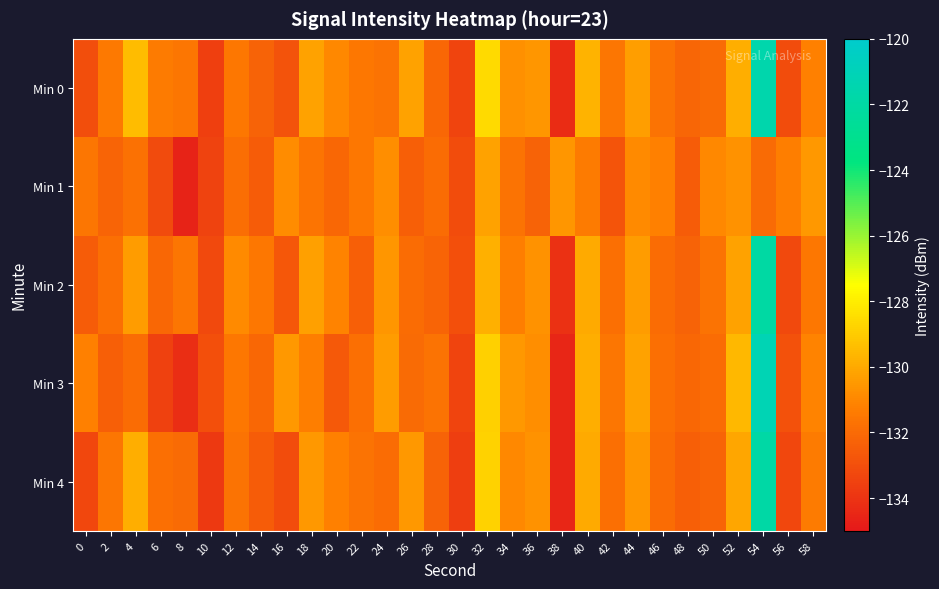

Reading left to right, extract all data points from this chart.

Min 0: 0=-133.0	2=-131.4	4=-129.4	6=-131.4	8=-131.6	10=-133.6	12=-131.5	14=-132.3	16=-132.9	18=-130.2	20=-131.0	22=-131.5	24=-131.7	26=-130.2	28=-132.1	30=-133.4	32=-128.6	34=-130.8	36=-130.6	38=-134.3	40=-129.7	42=-131.6	44=-130.3	46=-131.7	48=-132.2	50=-132.0	52=-129.9	54=-121.5	56=-133.1	58=-131.2
Min 1: 0=-131.6	2=-132.2	4=-131.7	6=-133.2	8=-134.6	10=-133.4	12=-131.9	14=-132.5	16=-130.9	18=-131.6	20=-132.1	22=-131.5	24=-130.8	26=-132.4	28=-131.9	30=-133.1	32=-130.2	34=-131.7	36=-132.3	38=-130.6	40=-131.4	42=-132.8	44=-130.9	46=-131.2	48=-132.5	50=-131.0	52=-130.7	54=-132.0	56=-131.3	58=-130.5
Min 2: 0=-132.5	2=-131.8	4=-130.4	6=-132.1	8=-131.6	10=-133.2	12=-130.9	14=-131.5	16=-132.7	18=-130.3	20=-131.1	22=-132.4	24=-130.6	26=-131.9	28=-132.2	30=-133.0	32=-129.8	34=-131.3	36=-130.7	38=-134.1	40=-130.0	42=-131.8	44=-130.4	46=-131.9	48=-132.3	50=-131.7	52=-130.2	54=-122.0	56=-133.2	58=-131.5
Min 3: 0=-131.2	2=-132.4	4=-131.9	6=-133.5	8=-134.2	10=-133.0	12=-131.5	14=-132.1	16=-130.5	18=-131.3	20=-132.6	22=-131.8	24=-130.4	26=-132.0	28=-131.7	30=-133.4	32=-128.9	34=-130.5	36=-130.8	38=-134.5	40=-129.9	42=-131.6	44=-130.2	46=-131.8	48=-132.1	50=-131.9	52=-129.6	54=-121.2	56=-132.9	58=-131.1
Min 4: 0=-133.3	2=-131.6	4=-129.9	6=-131.8	8=-132.0	10=-133.8	12=-131.7	14=-132.5	16=-133.1	18=-130.5	20=-131.2	22=-131.7	24=-131.9	26=-130.5	28=-132.3	30=-133.6	32=-128.8	34=-131.0	36=-130.7	38=-134.5	40=-130.0	42=-131.8	44=-130.6	46=-131.9	48=-132.4	50=-132.2	52=-130.1	54=-121.9	56=-133.3	58=-131.4